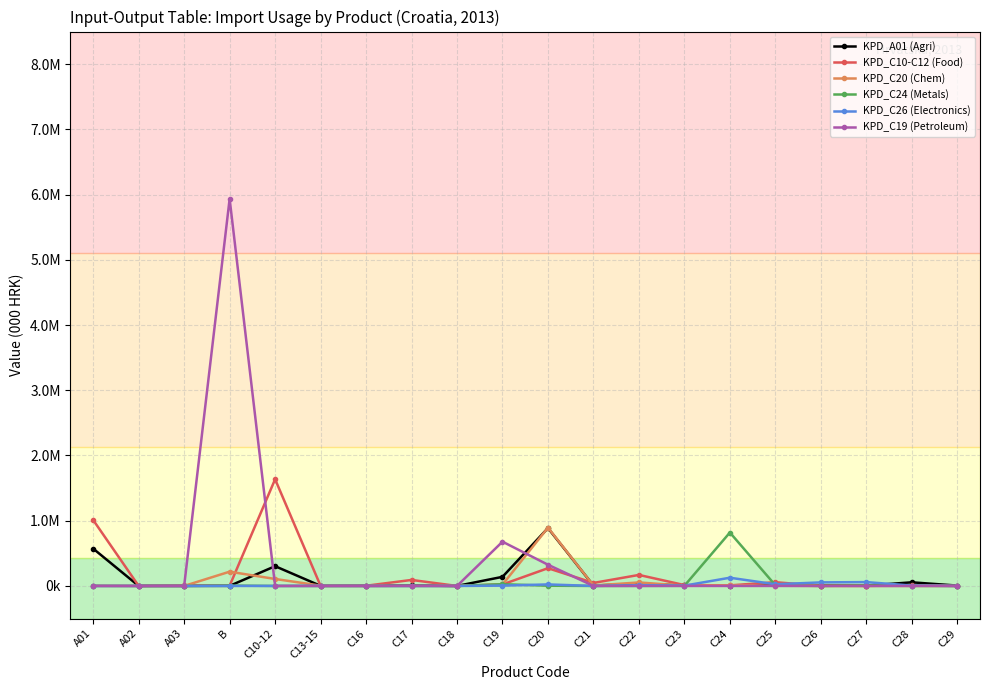

What is the difference between the highest and lowest values at C28?

55568.4